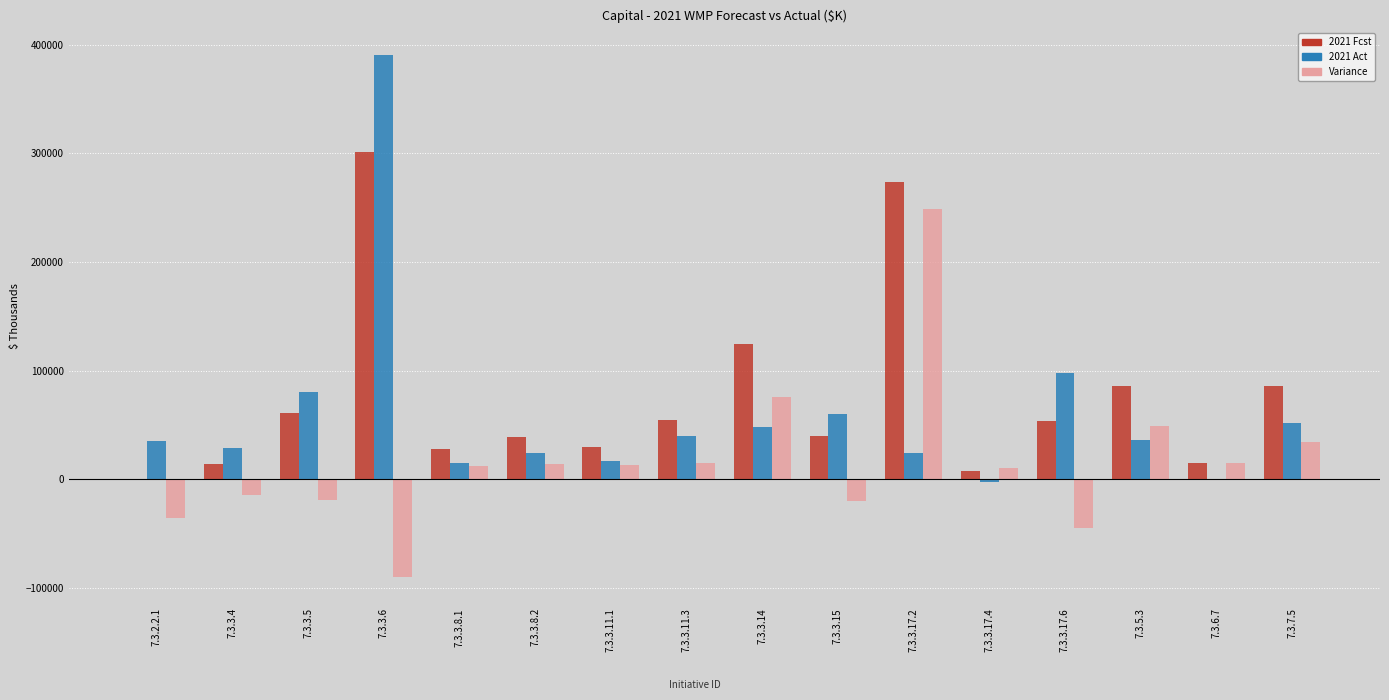

Which series changed the most between 7.3.3.4 and 7.3.3.5?

2021 Act